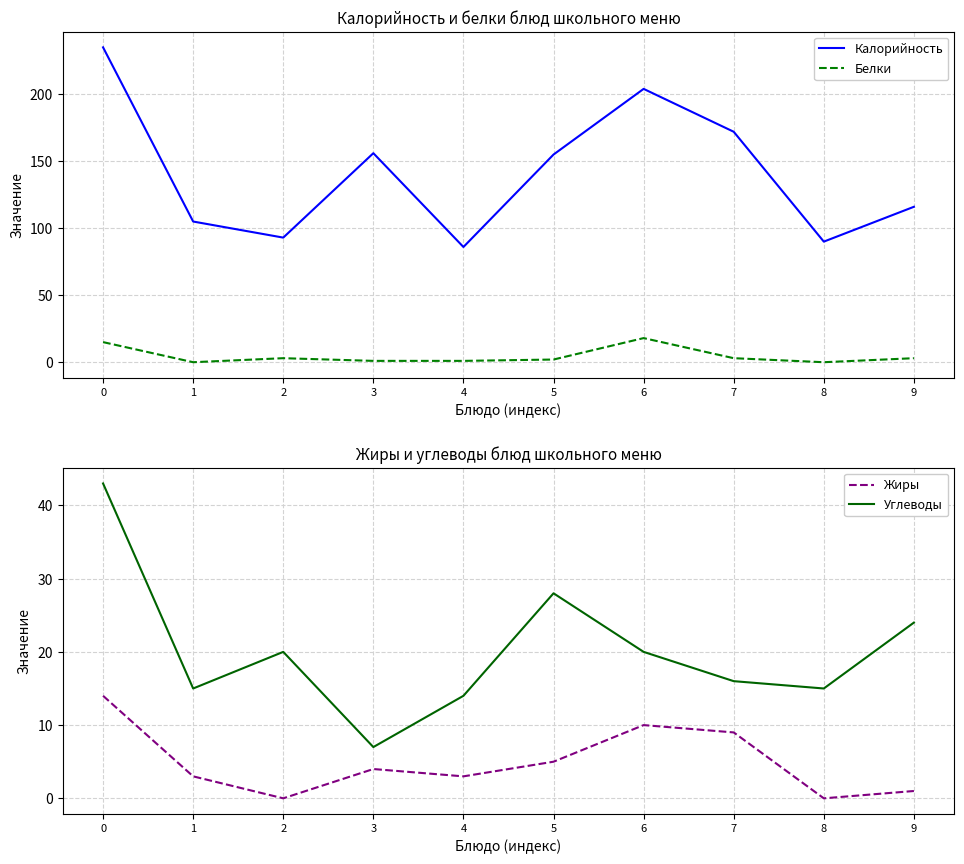

What is the difference between the Калорийность values at 6 and 3?

48